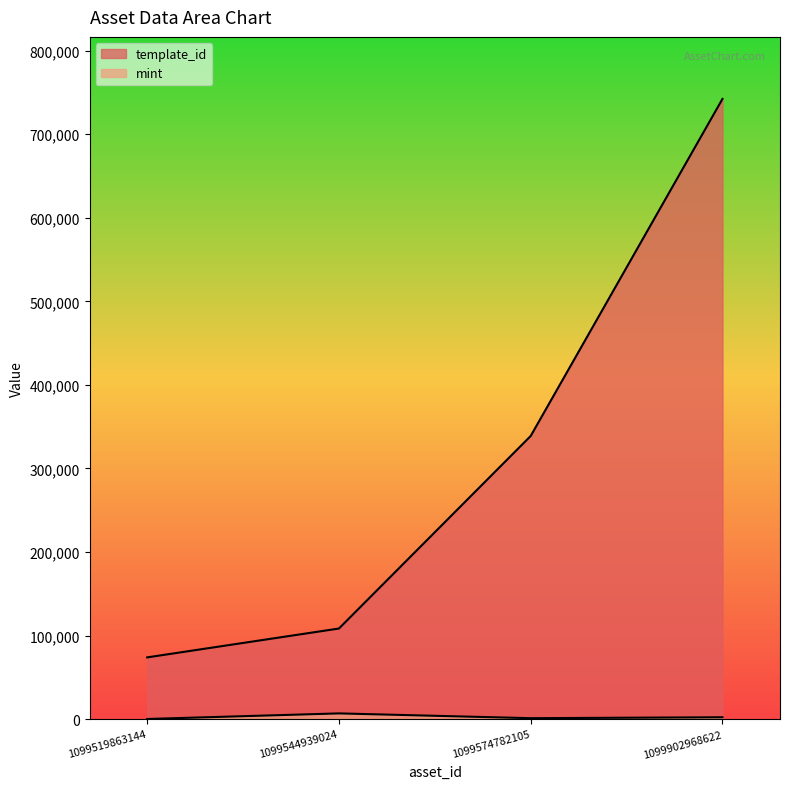

Which series has the largest range (max minus min)?

template_id